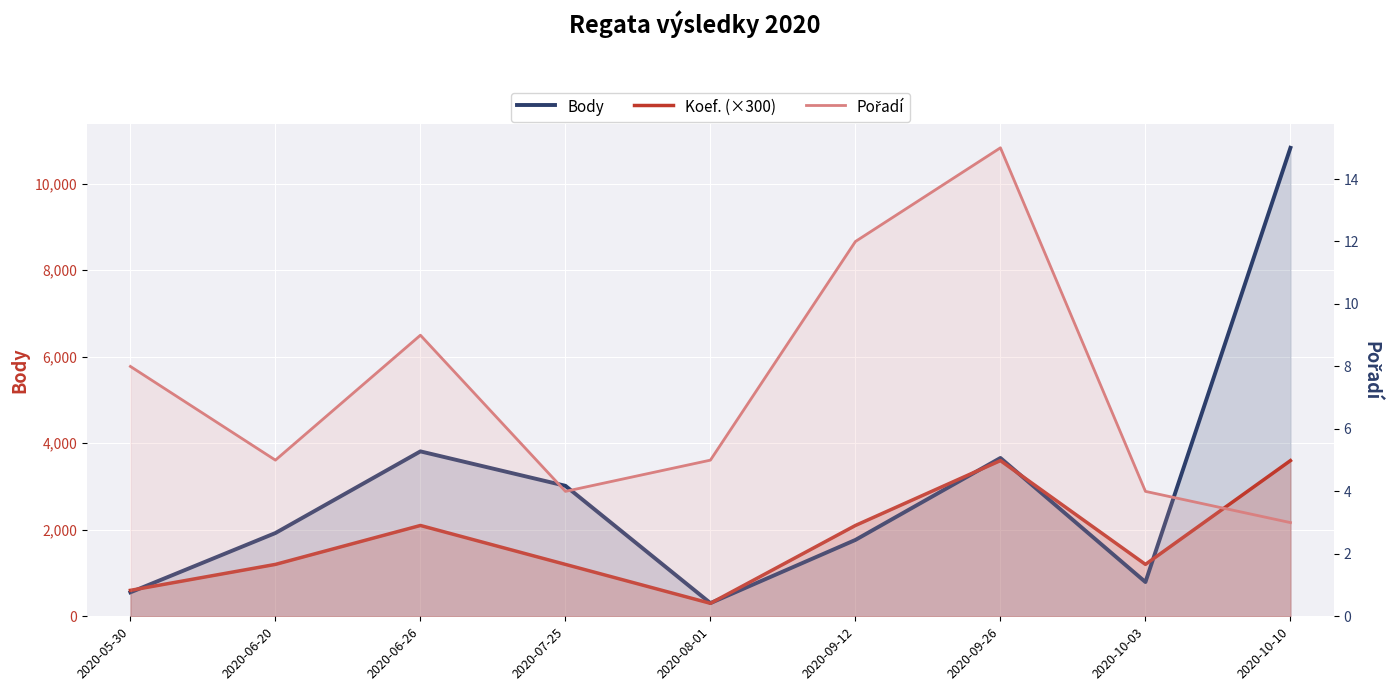

How many interior local valleys does the Koef. (×300) series have?

2